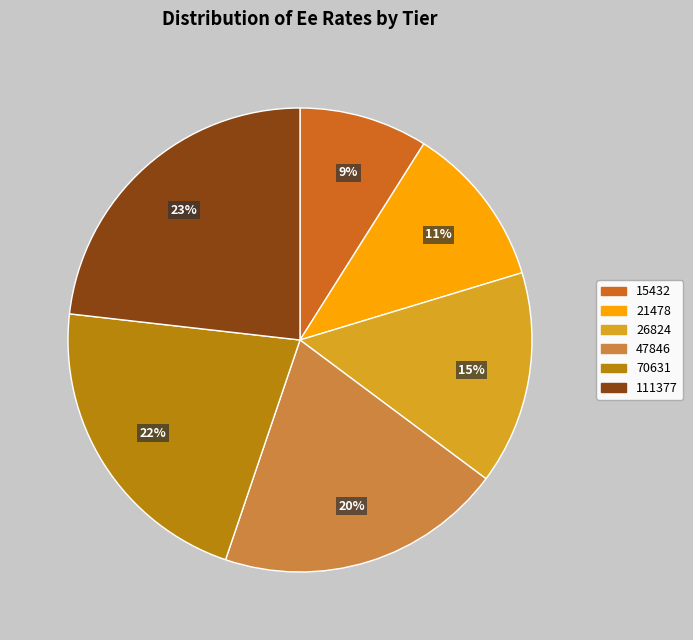

Combined, do 15432 and 21478 account for over 50%?

No